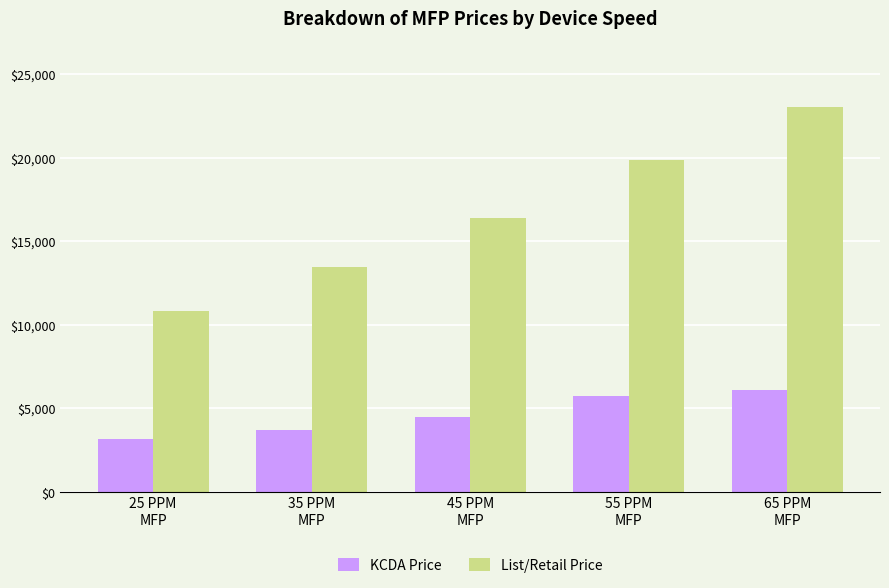

What is the difference between the highest and lowest values at 25 PPM
MFP?

7684.0